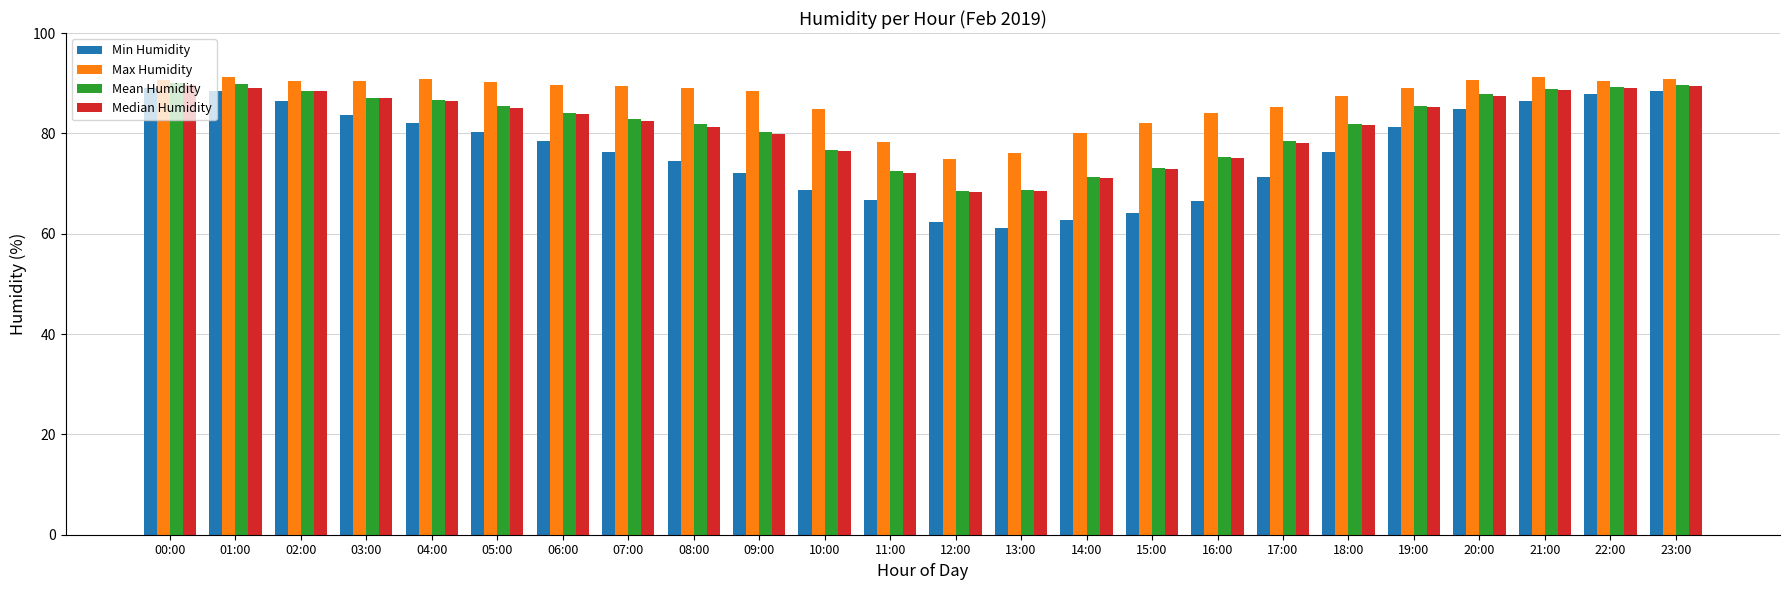

At how many categories does at least one series exceed 77?

22